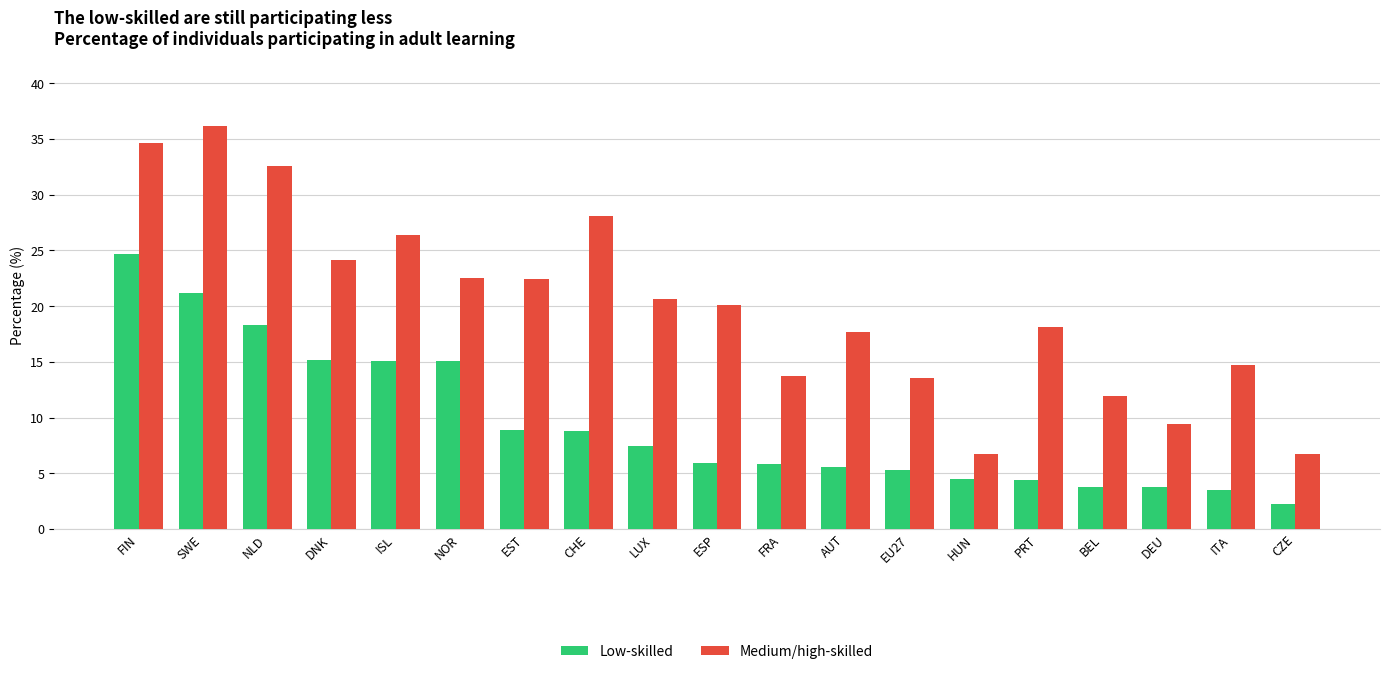

Does the chart contain any negative values?

No